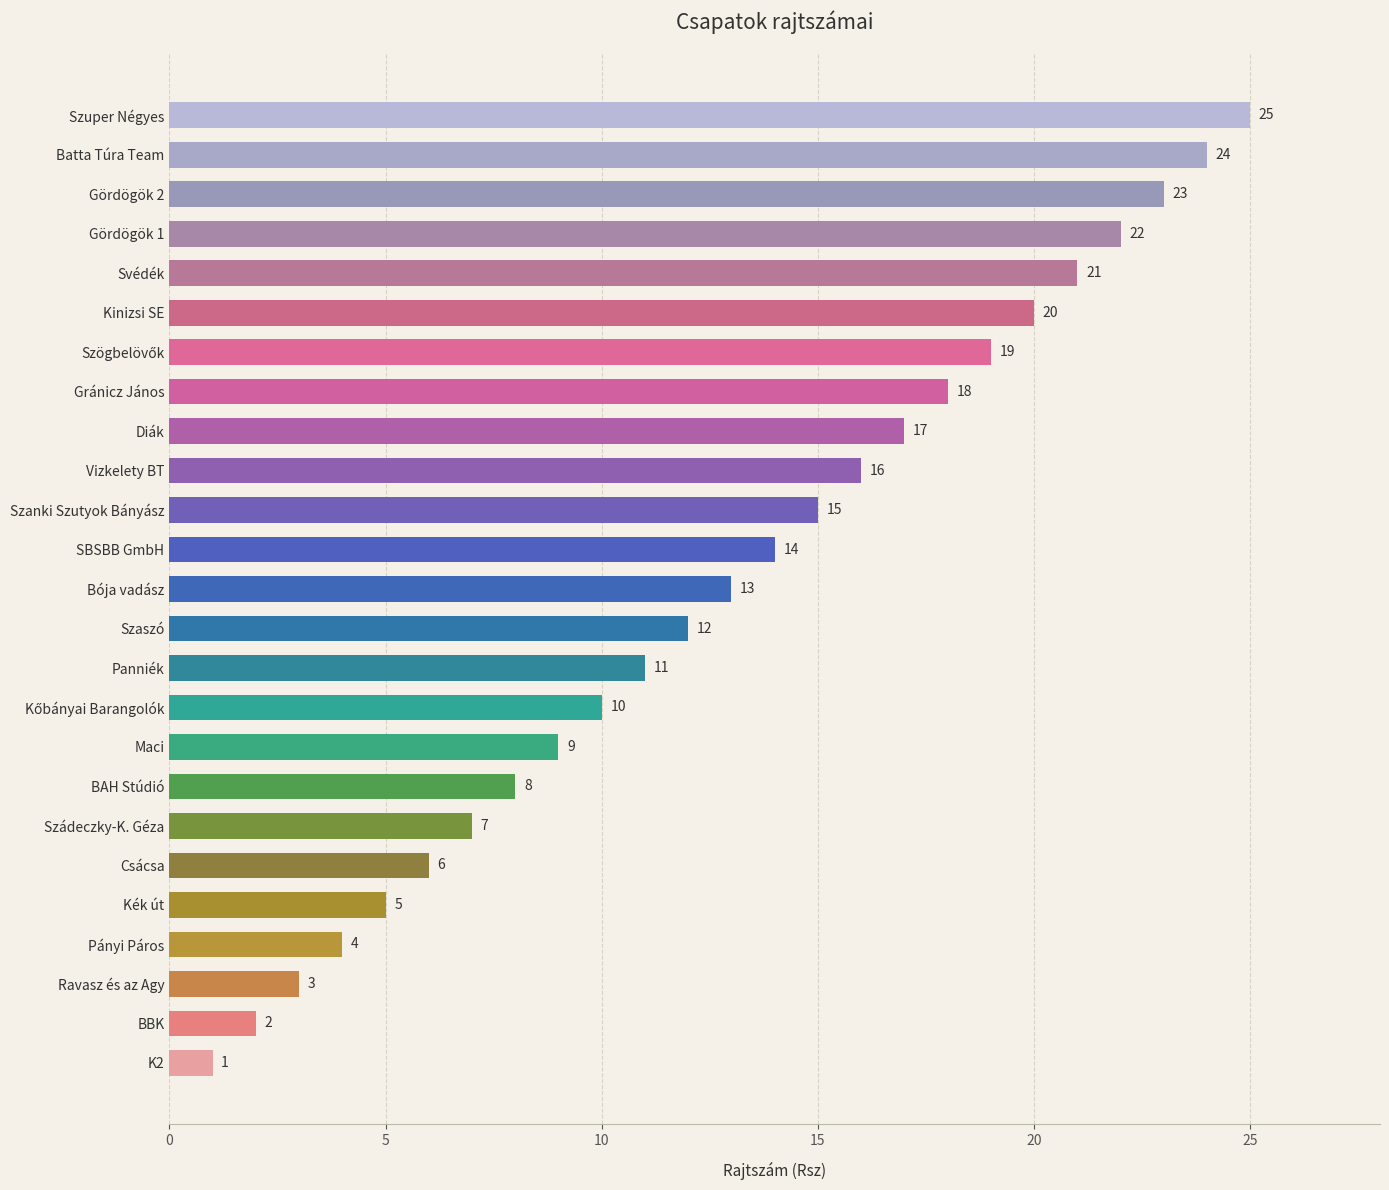

How many bars are there in total?

25